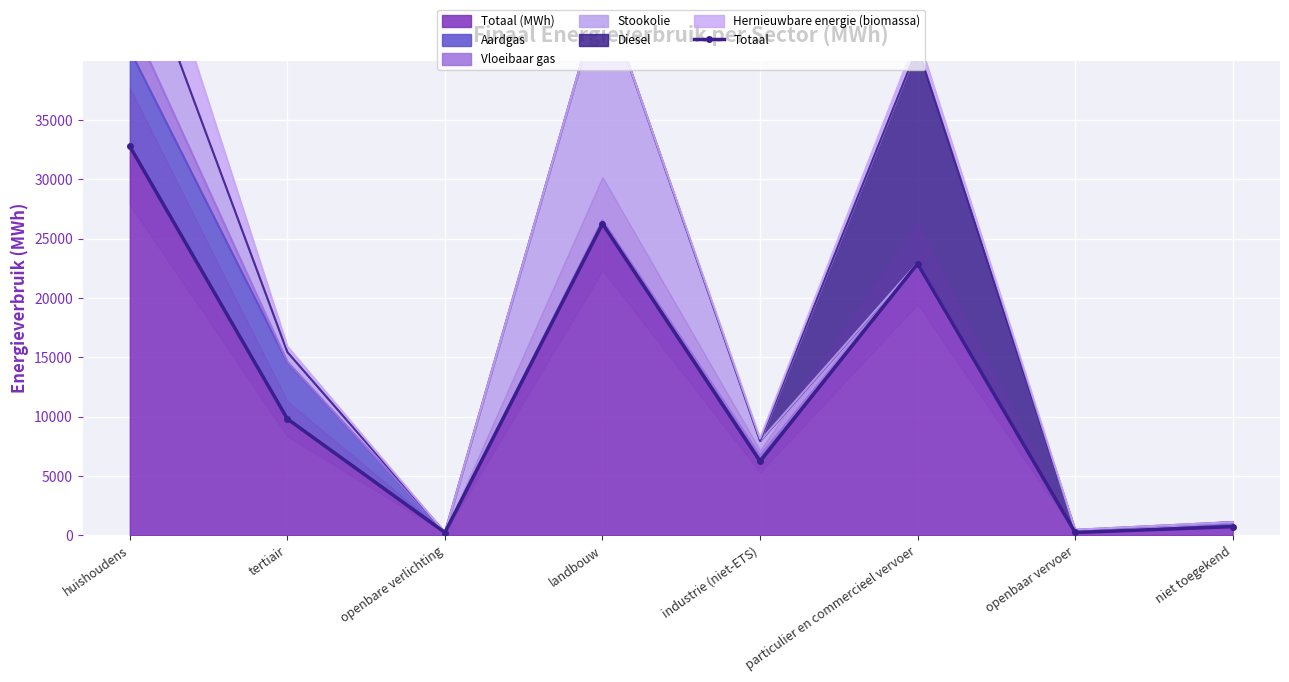

Rank the categories by value from highest to lowest.

huishoudens, landbouw, particulier en commercieel vervoer, tertiair, industrie (niet-ETS), niet toegekend, openbaar vervoer, openbare verlichting